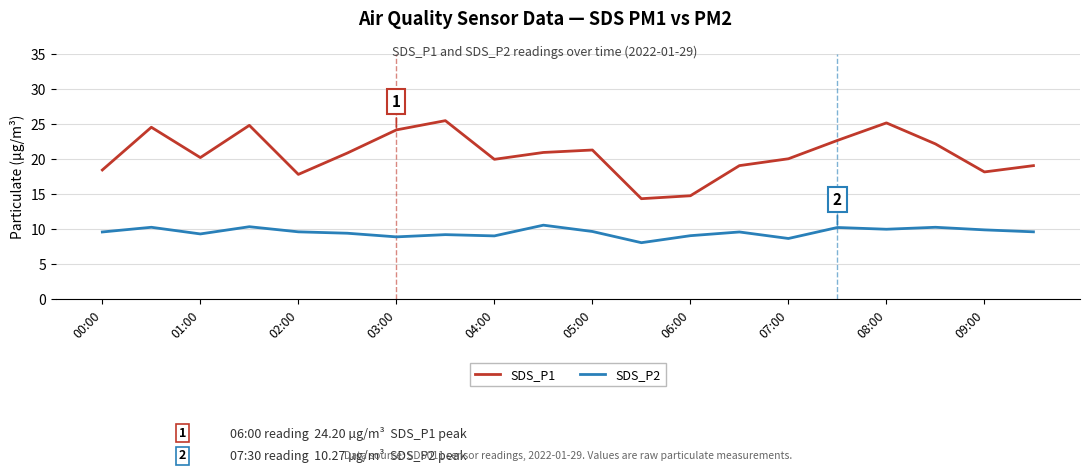

Rank the series by their average value, from highest to lowest.

SDS_P1, SDS_P2